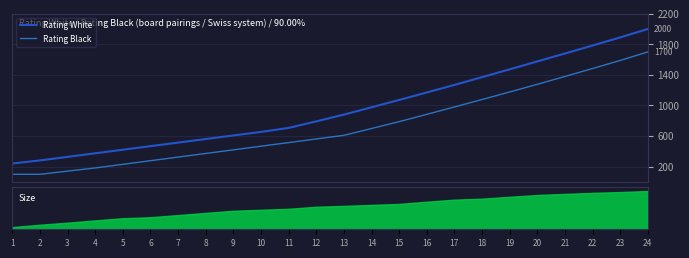

The value of Rating White at 3 is 219.3. True or false?

False